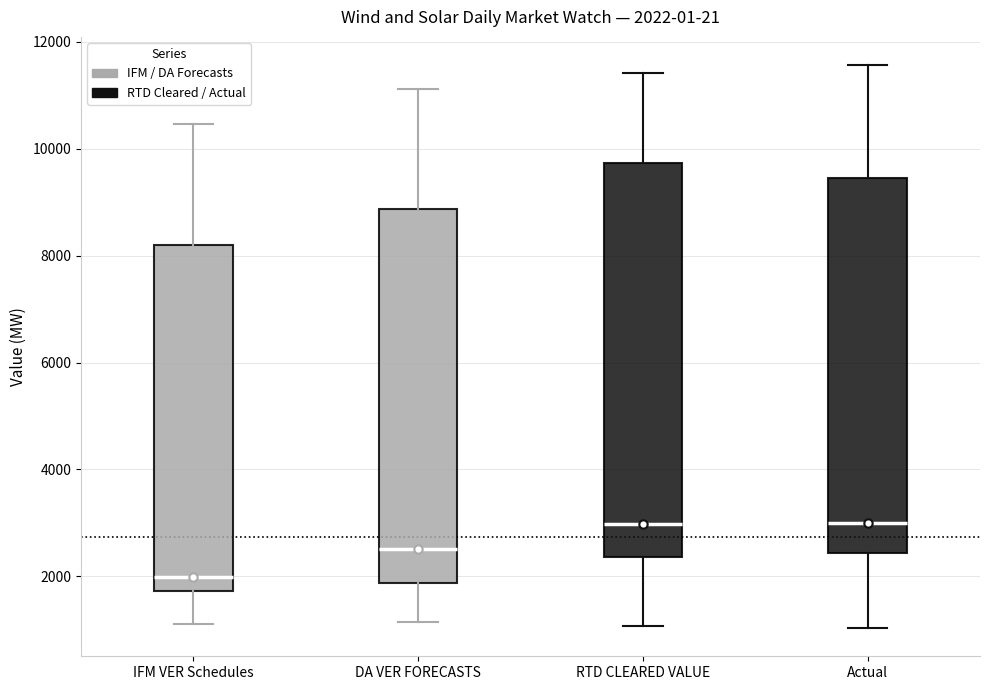

Which box is the tallest, from its lower edge to its upper edge?

RTD CLEARED VALUE